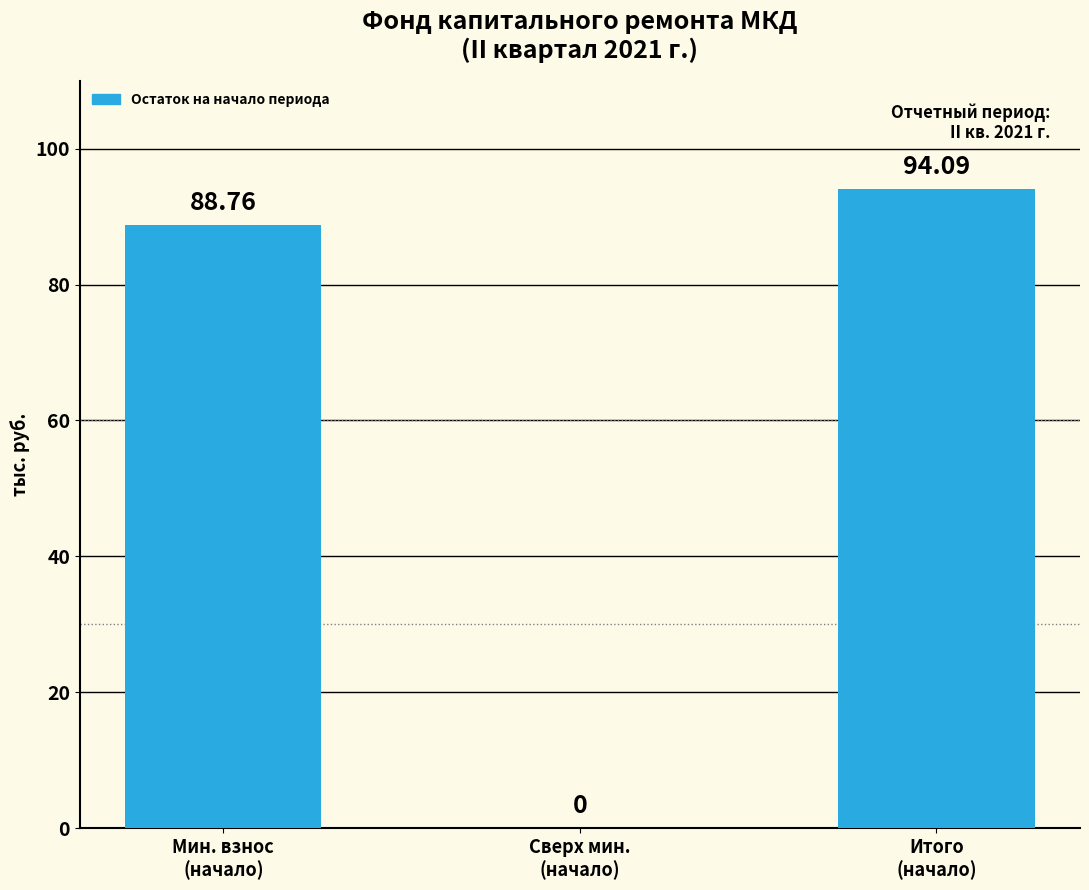

What is the sum of all values?

182.9